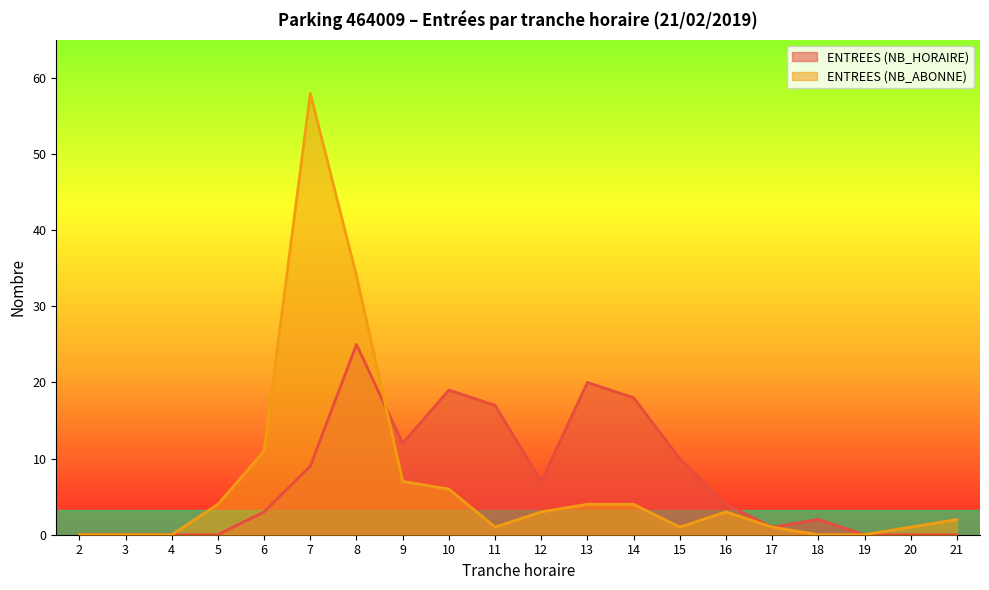

Which series has the largest total across all categories?

ENTREES (NB_HORAIRE)